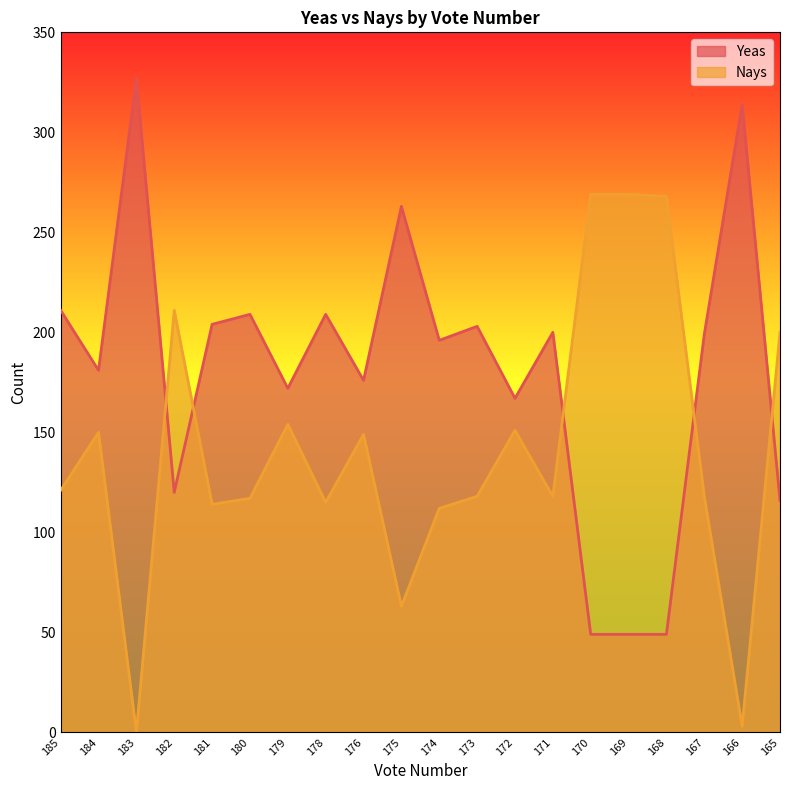

What is the difference between the maximum and minimum values in the Nays series?

269